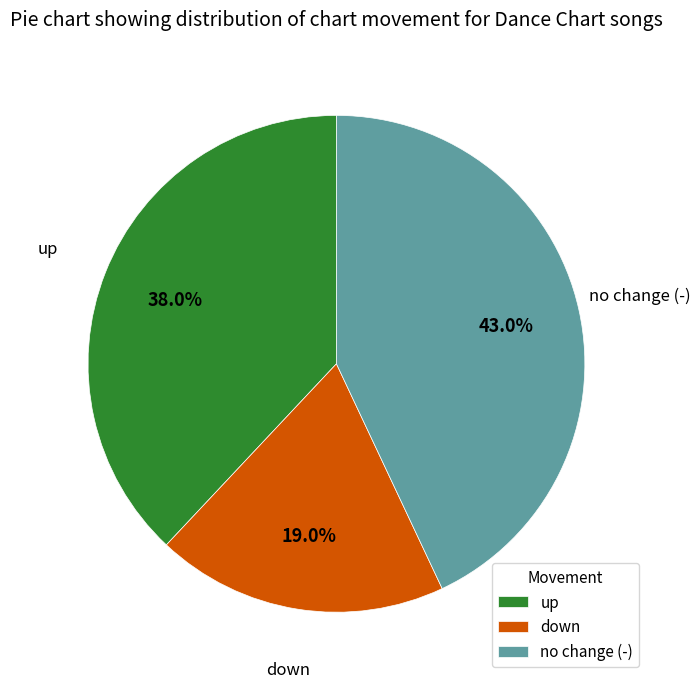

What is the smallest slice in the pie chart?

down